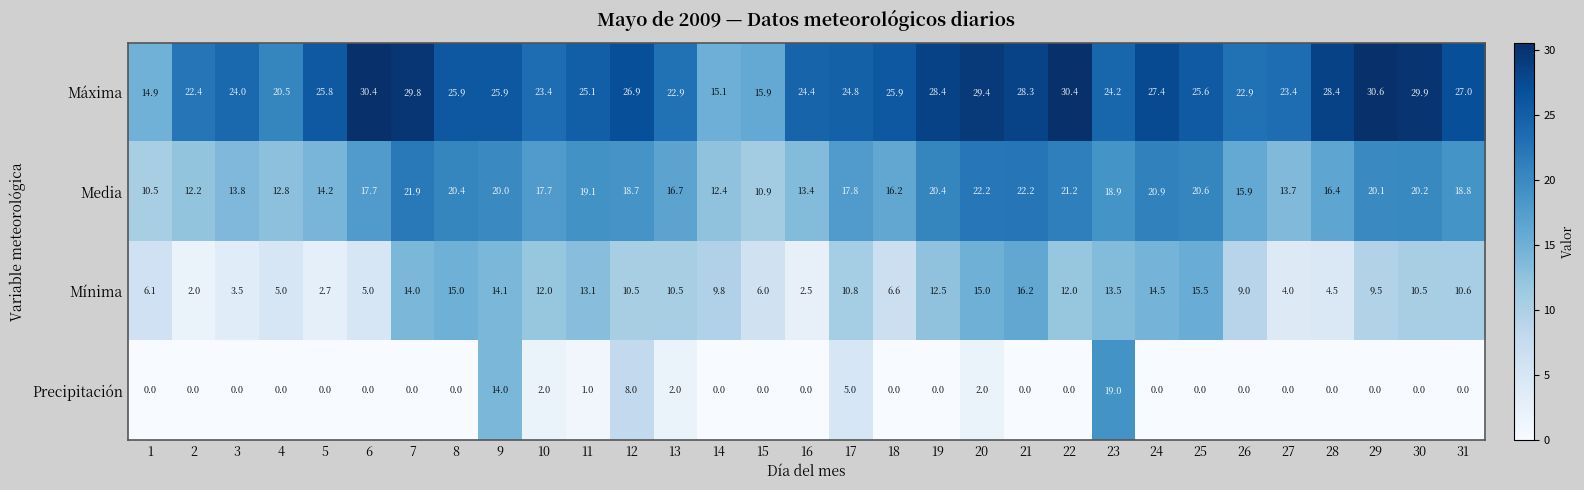

Which label corresponds to the largest value in the chart?

29